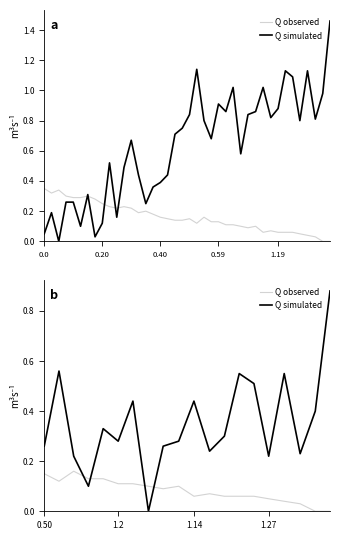

How many values in the Q simulated series exceed 0?

19